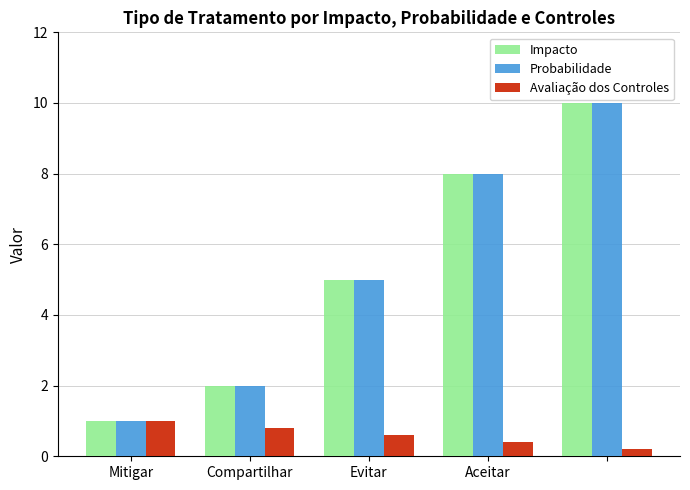

What is the highest value of the Impacto series?

10.0